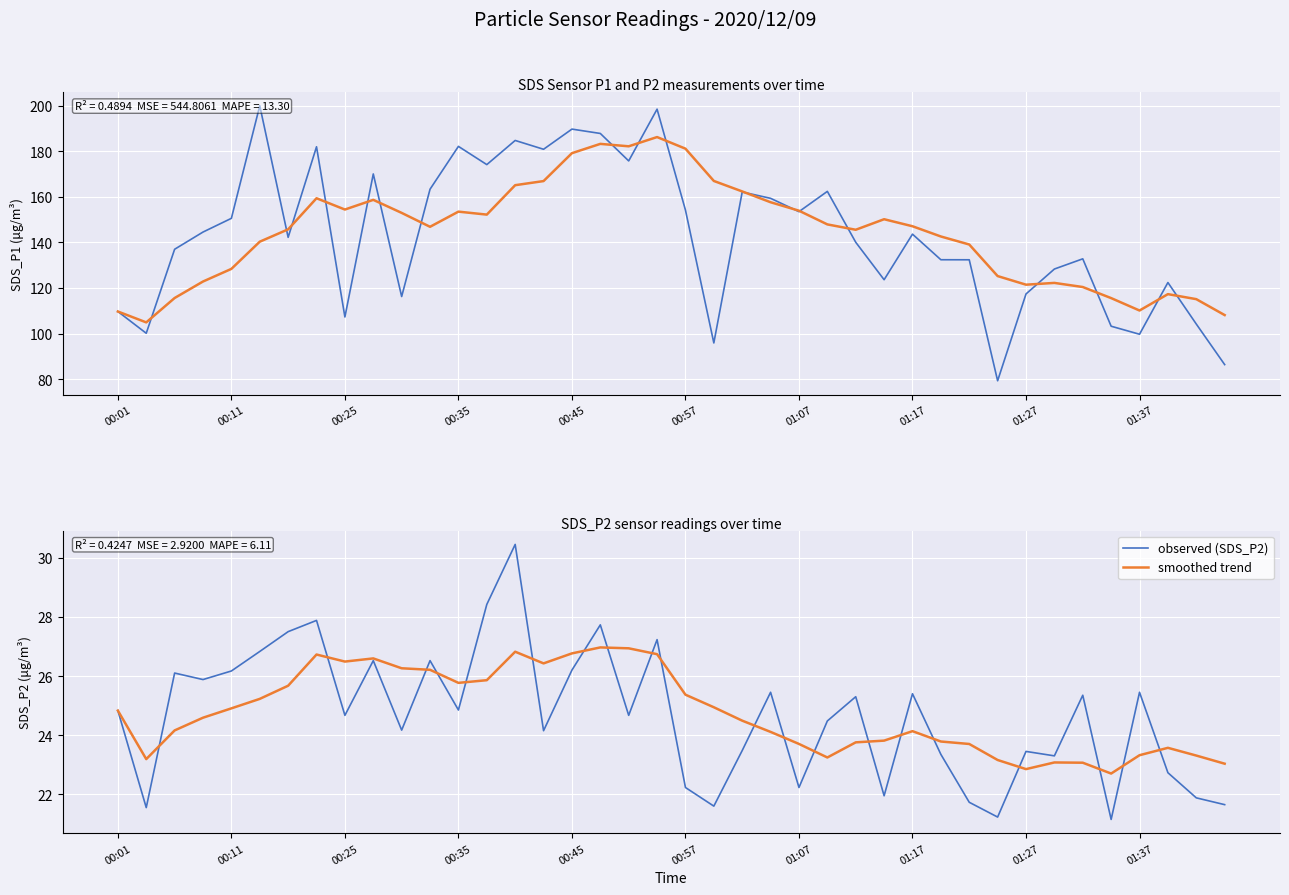

What is the spread (max minus min) of values at 30?

110.6